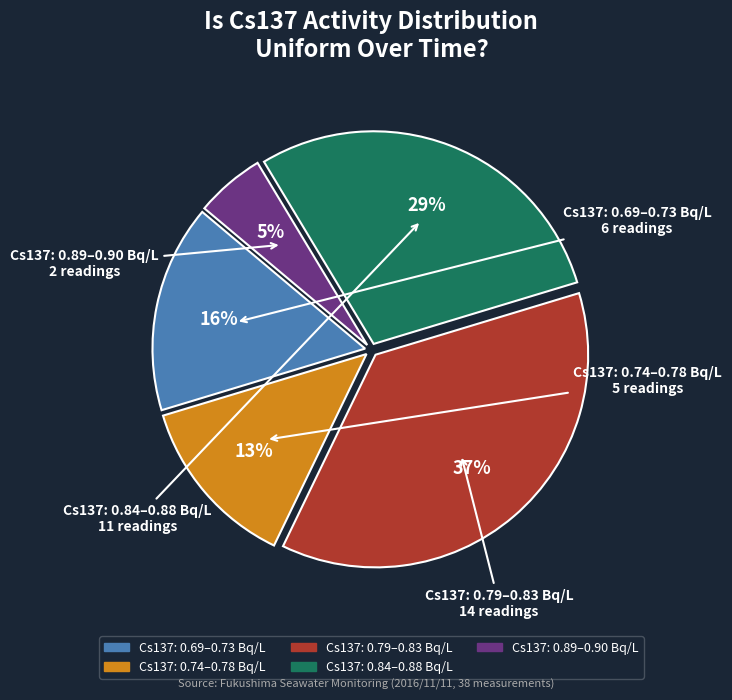

Count the number of slices in the pie.

5